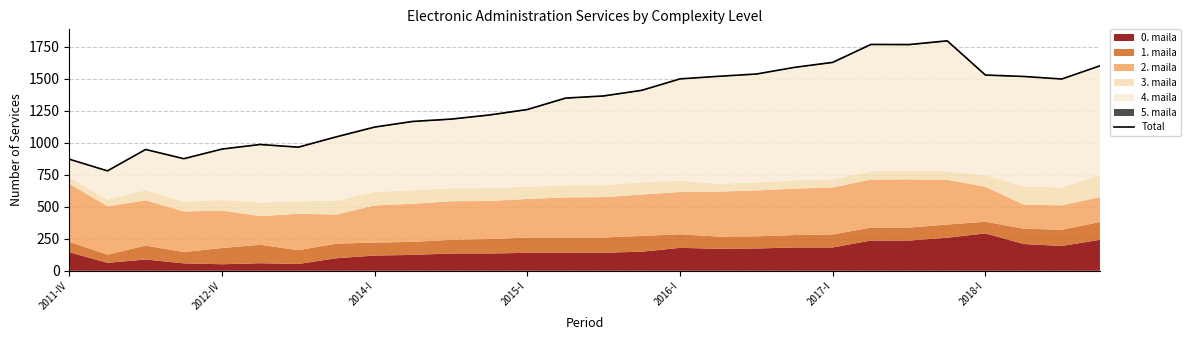

What position from the left is 2015-I?

13